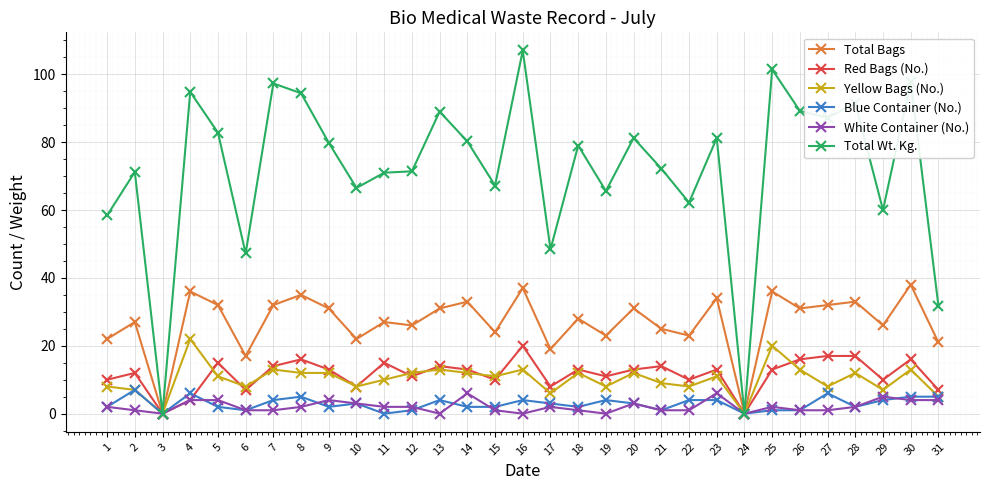

Rank the series at 11 from lowest to highest value.

Blue Container (No.), White Container (No.), Yellow Bags (No.), Red Bags (No.), Total Bags, Total Wt. Kg.